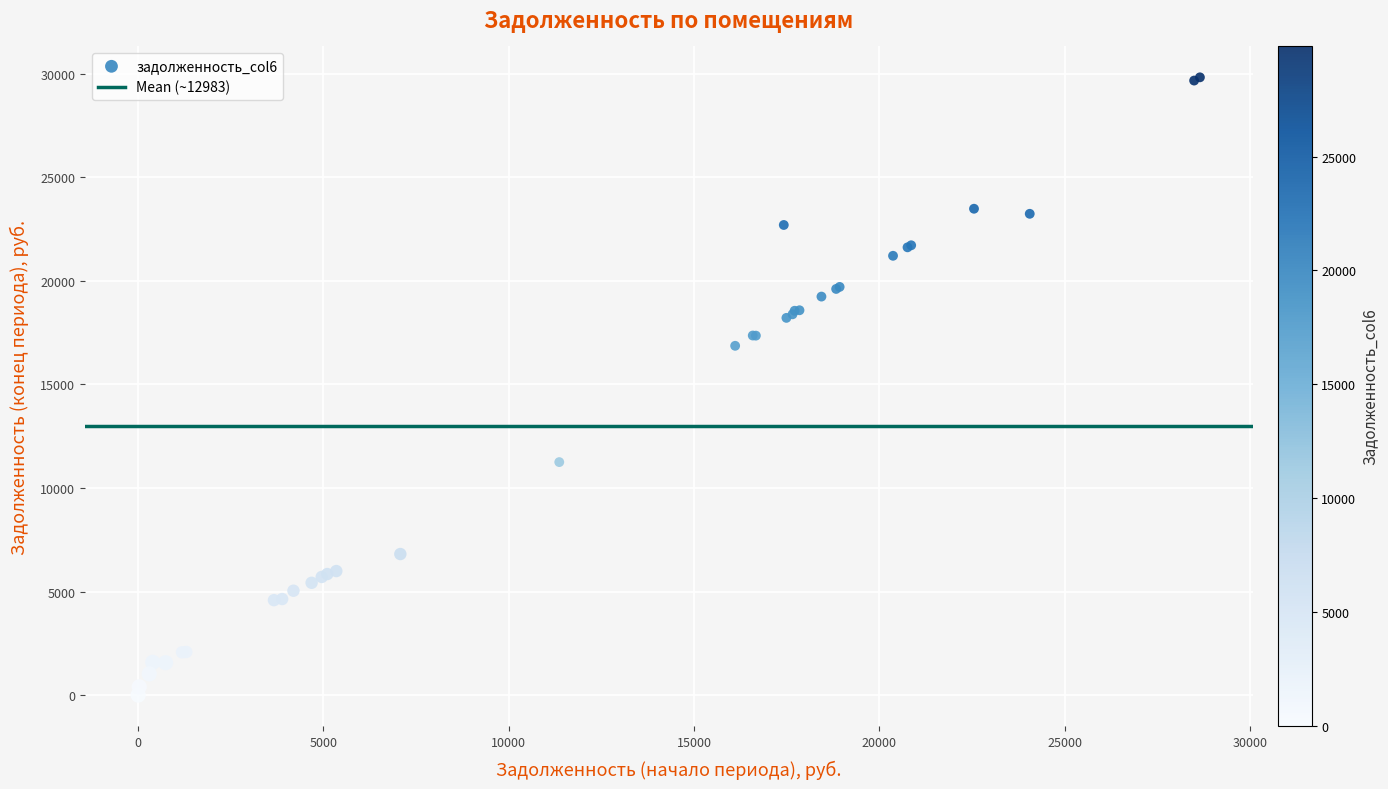

What Y value in the scatter plot is closest to 14918?

16868.7